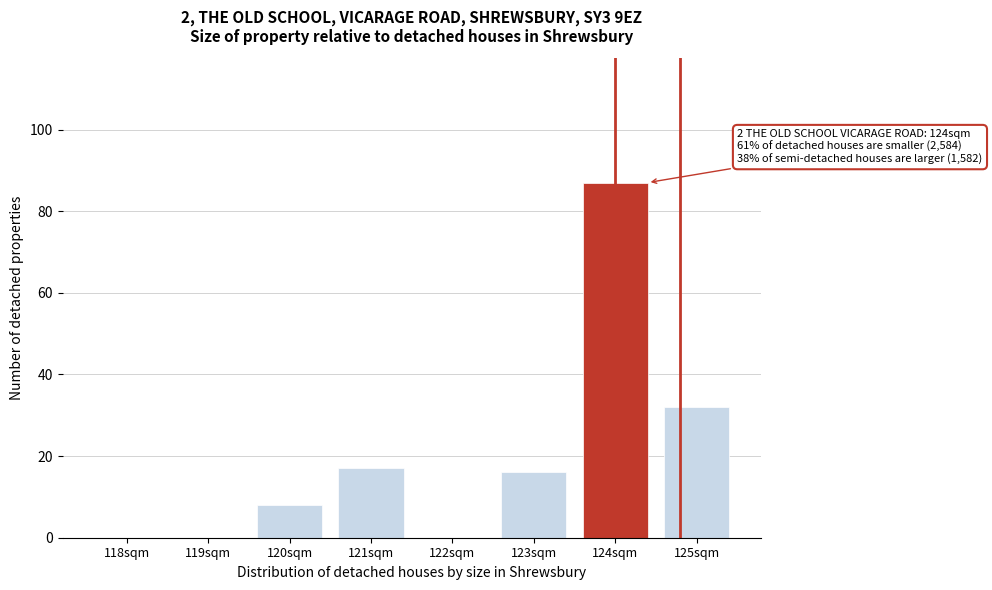

Reading left to right, list all the values displayed in this chart.

118sqm=0	119sqm=0	120sqm=8	121sqm=17	122sqm=0	123sqm=16	124sqm=87	125sqm=32